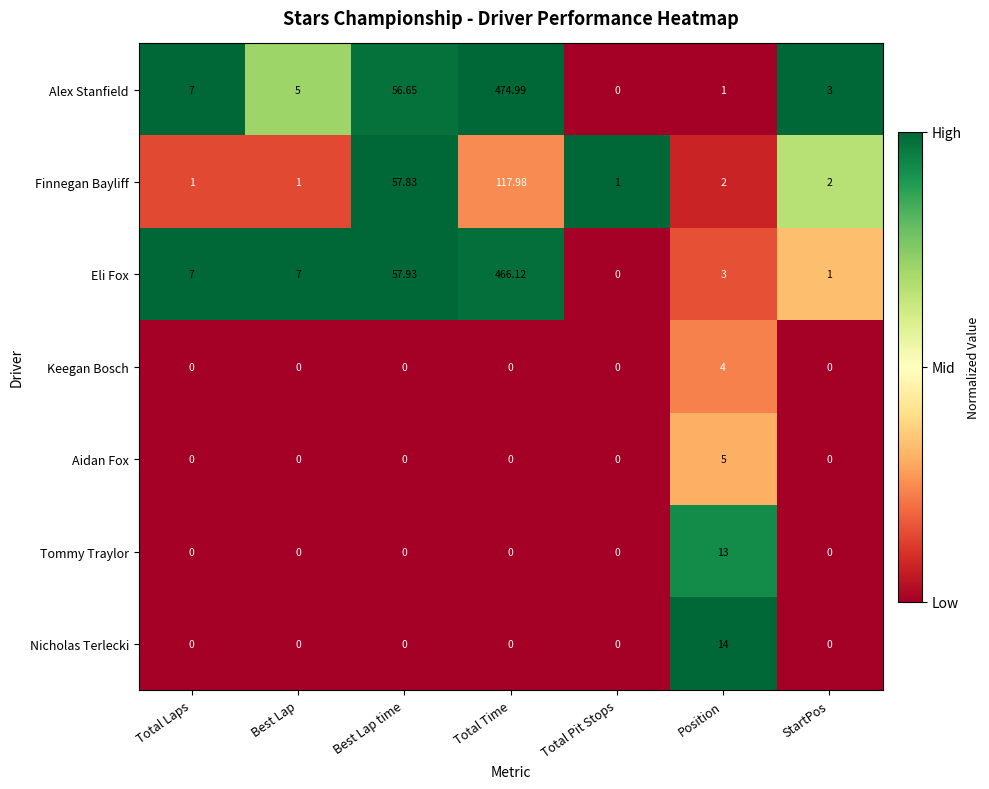

Which series has the widest spread of values?

Alex Stanfield